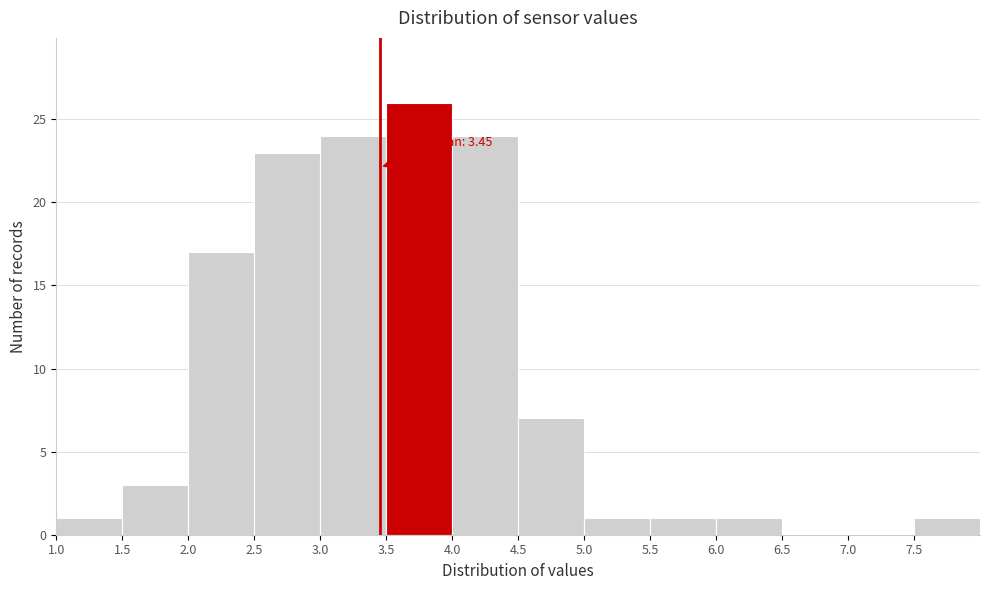

Over which range of the x-axis is the bar tallest?

3.5 to 4.0